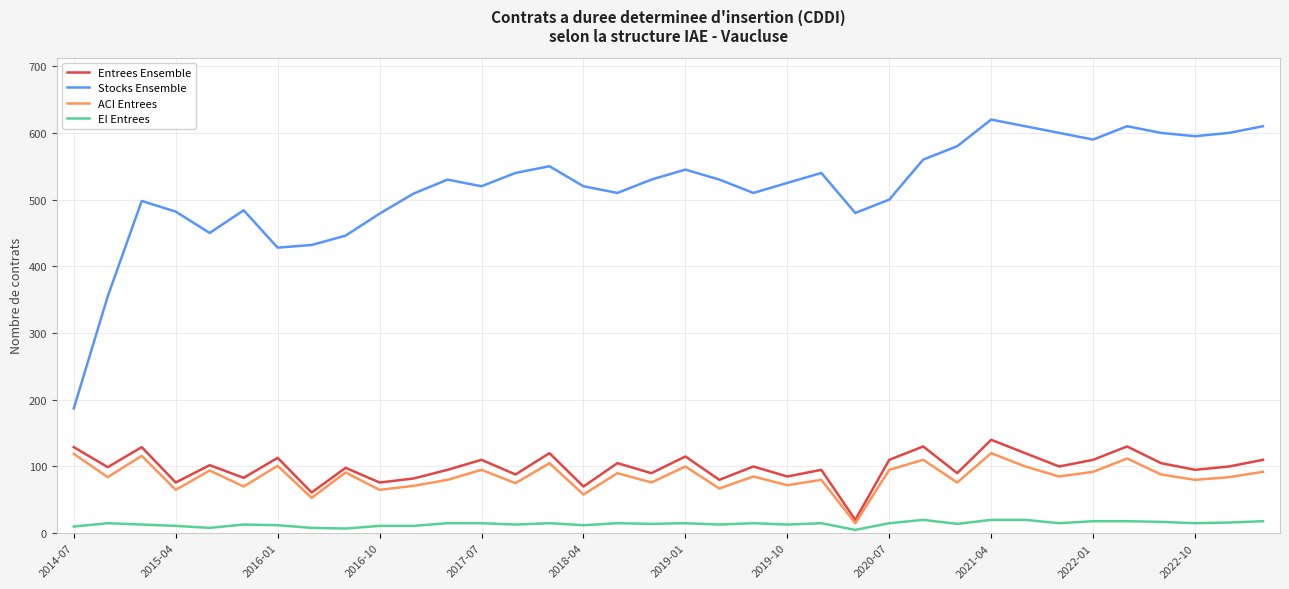

In ACI Entrees, how many points are higher than both neighbors (excluding endpoints)?

13